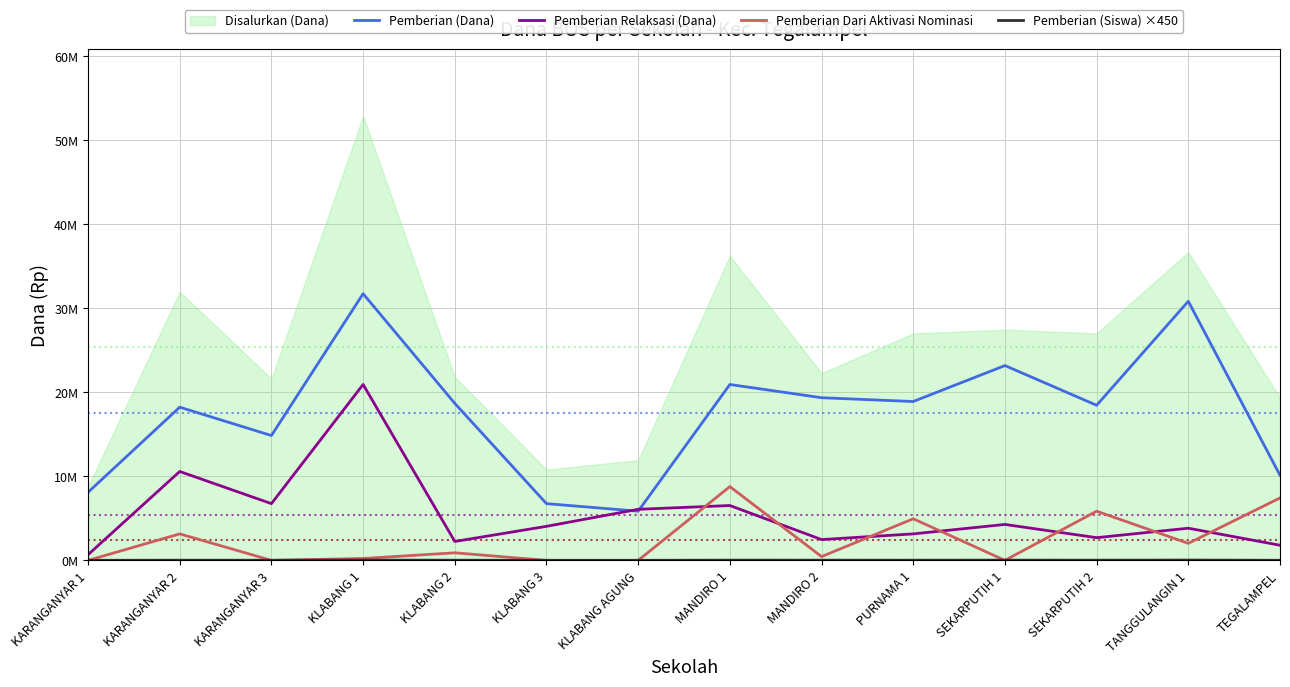

How many data points does each series have?

14